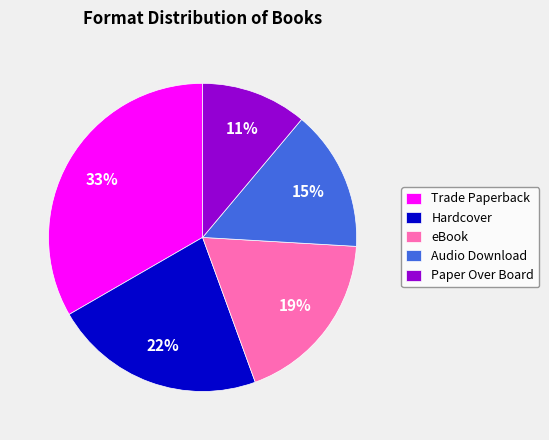

Is Hardcover the majority of the pie?

No